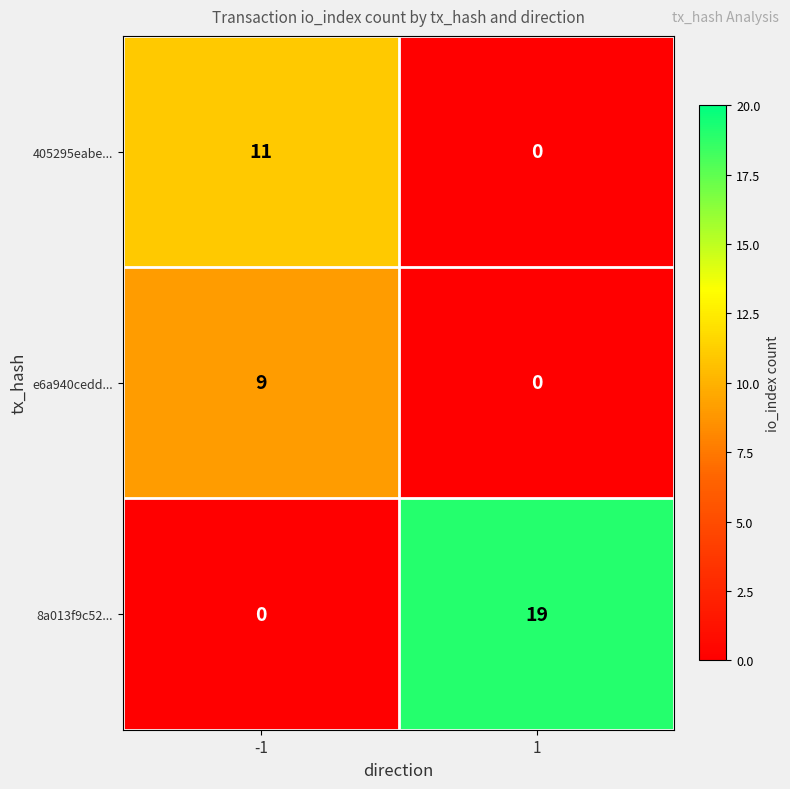

What is the sum of the 8a013f9c52... values at 1 and -1?

19